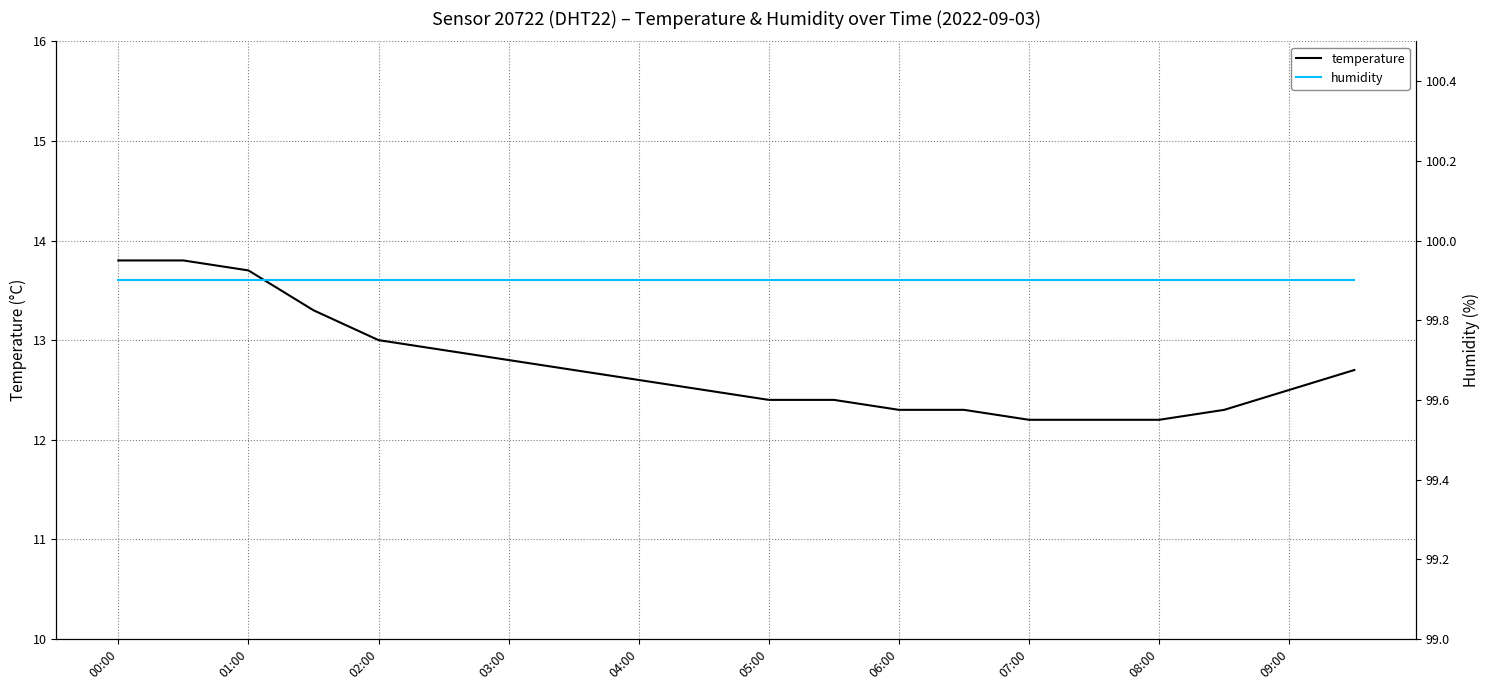

True or false: temperature and humidity cross at least once.

False